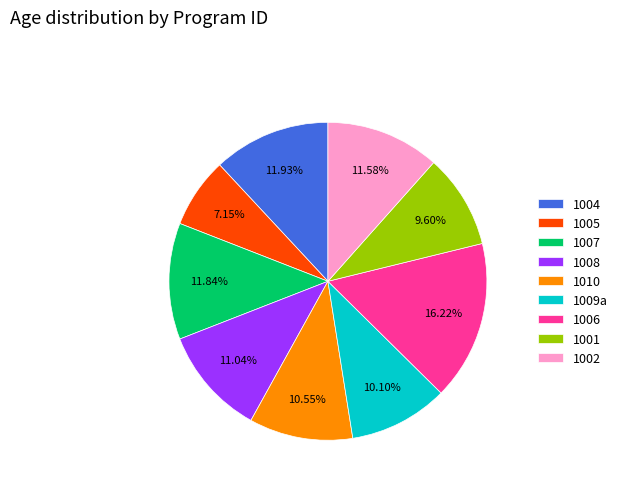

How many slices are in this pie chart?

9